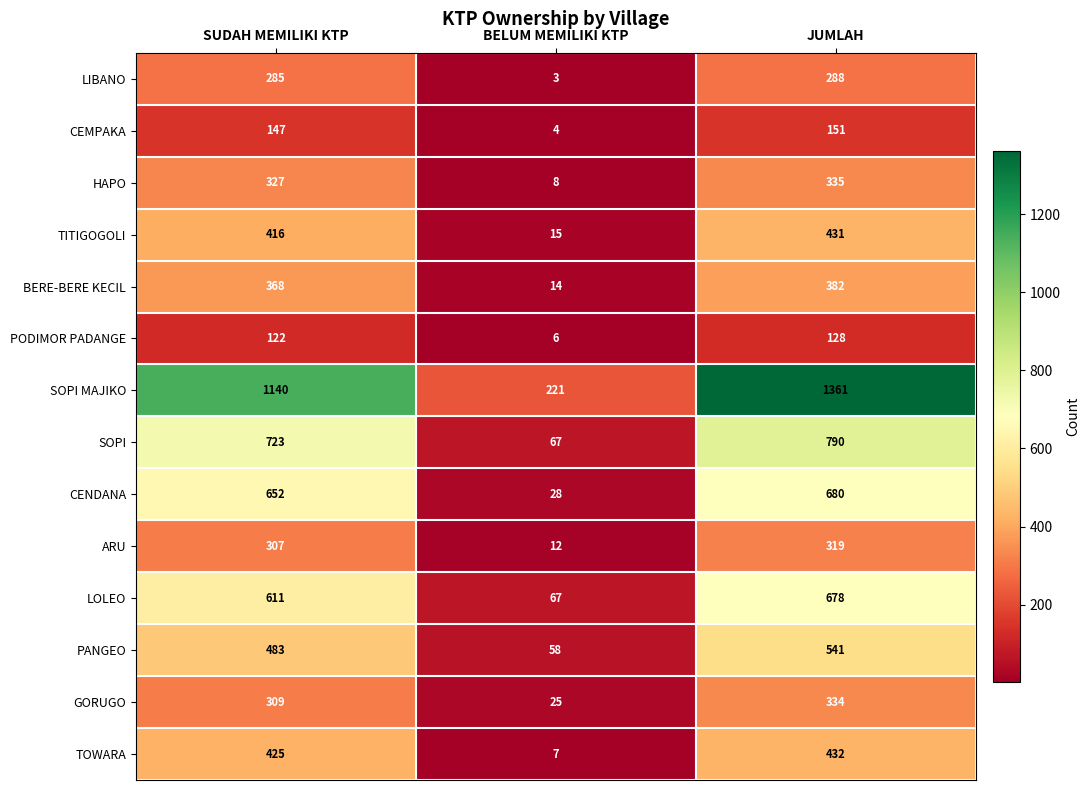

Rank the categories by PANGEO value from lowest to highest.

BELUM MEMILIKI KTP, SUDAH MEMILIKI KTP, JUMLAH